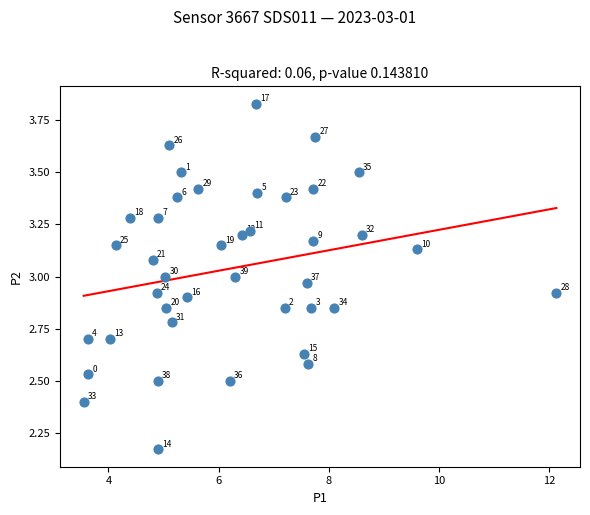

What is the range of X values (max minus min)?

8.6